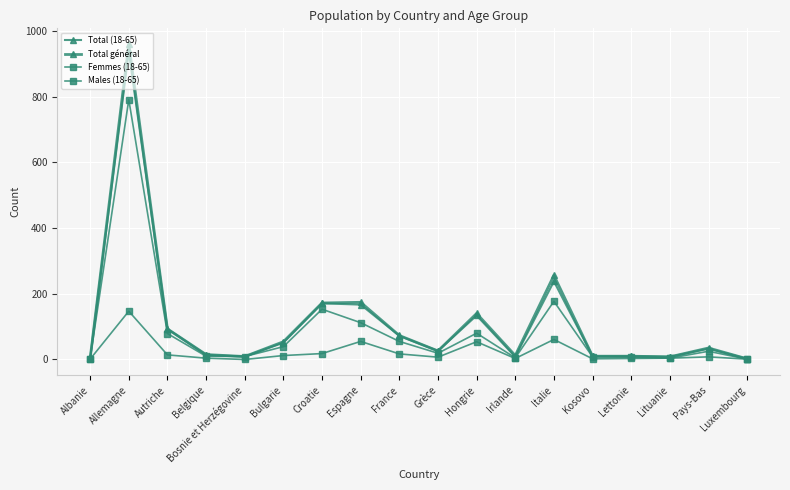

How many distinct data groups are displayed?

4